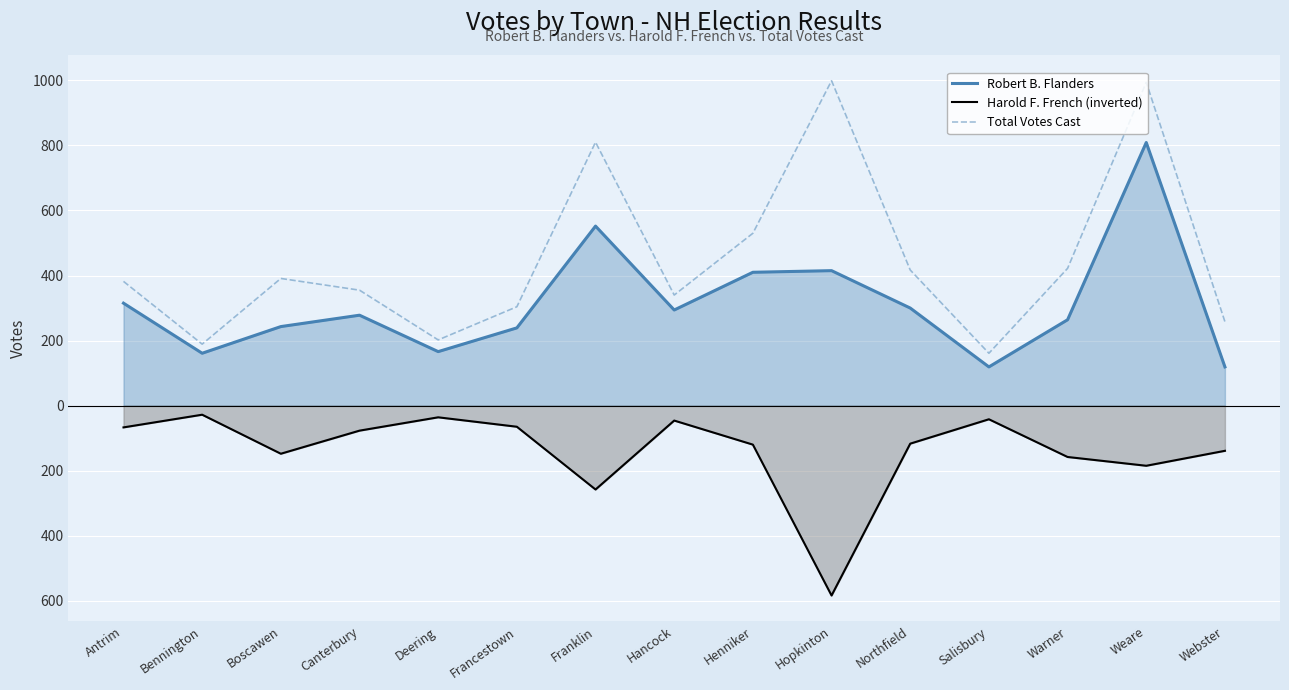

What are all the series names shown in the legend?

Robert B. Flanders, Harold F. French (inverted), Total Votes Cast